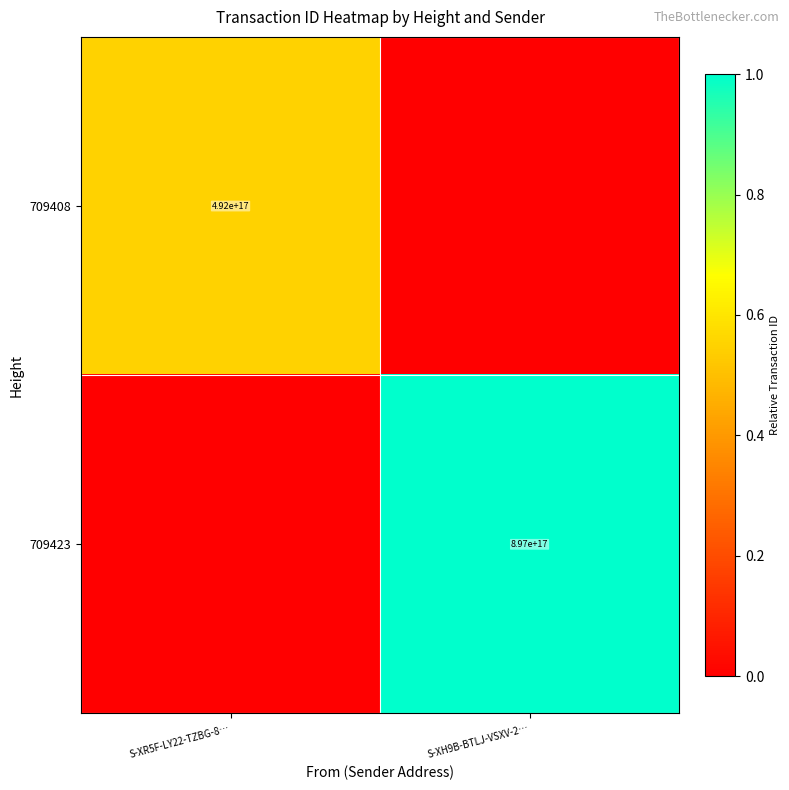

Is it true that 709408 equals 492000000000000000 at S-XR5F-LY22-TZBG-8…?

True